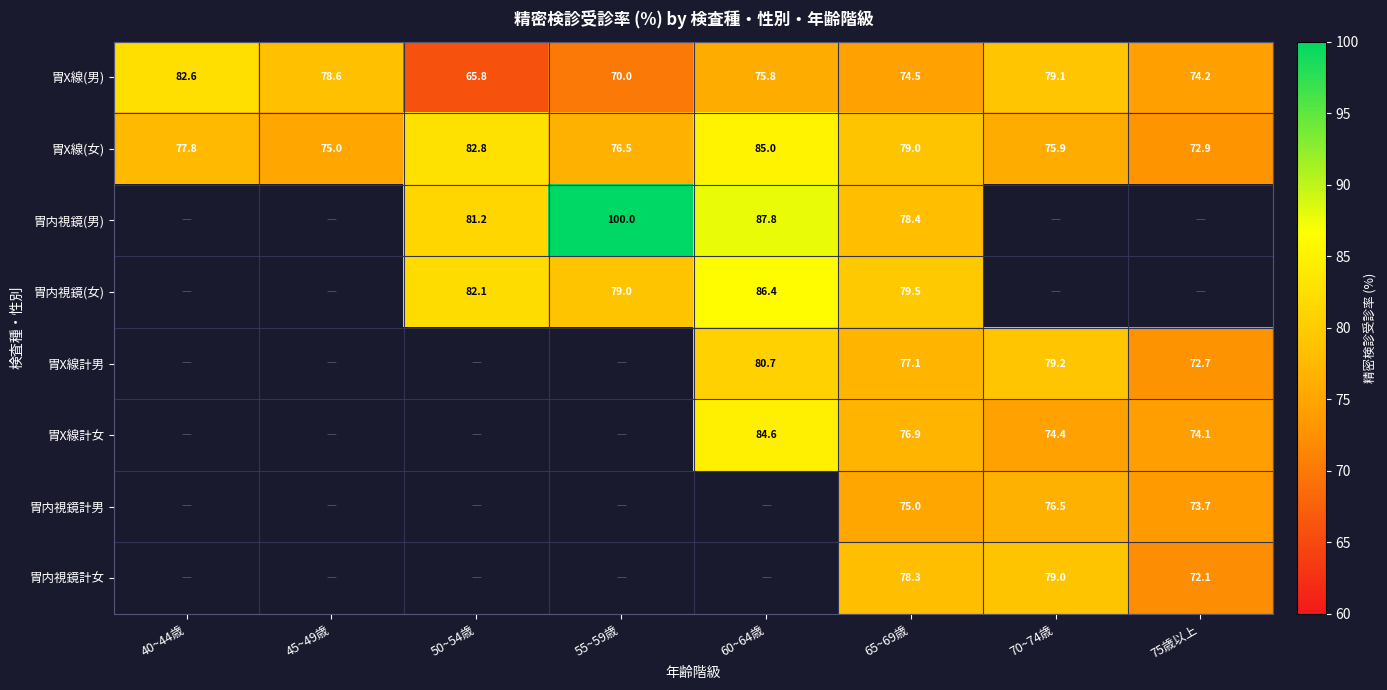

Count the number of categories in the chart.

8